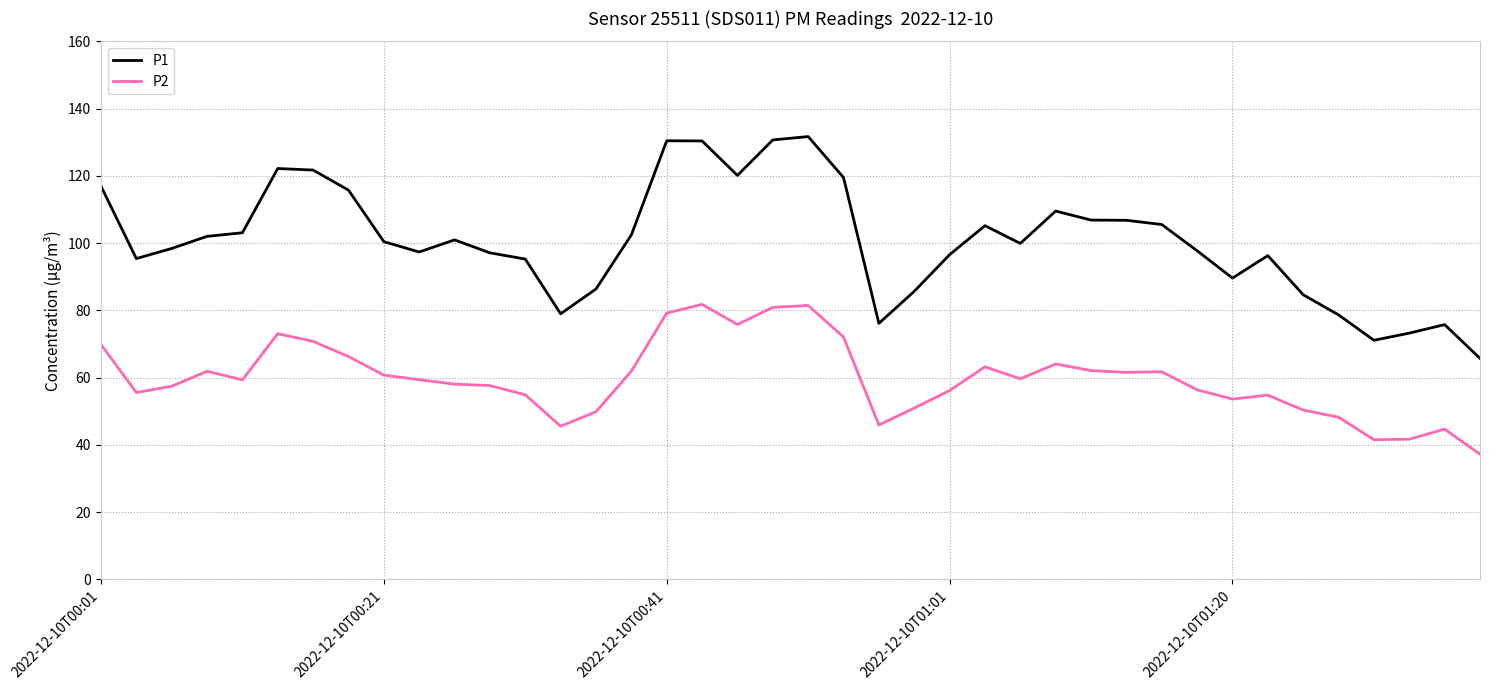

True or false: P2 and P1 intersect in this chart.

False